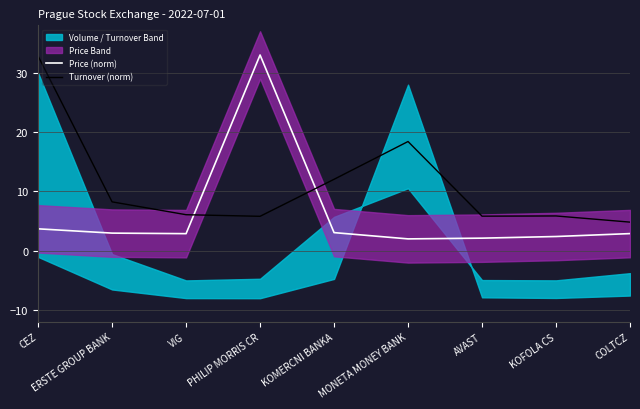

Where does the Turnover (norm) series first go above 6?

CEZ